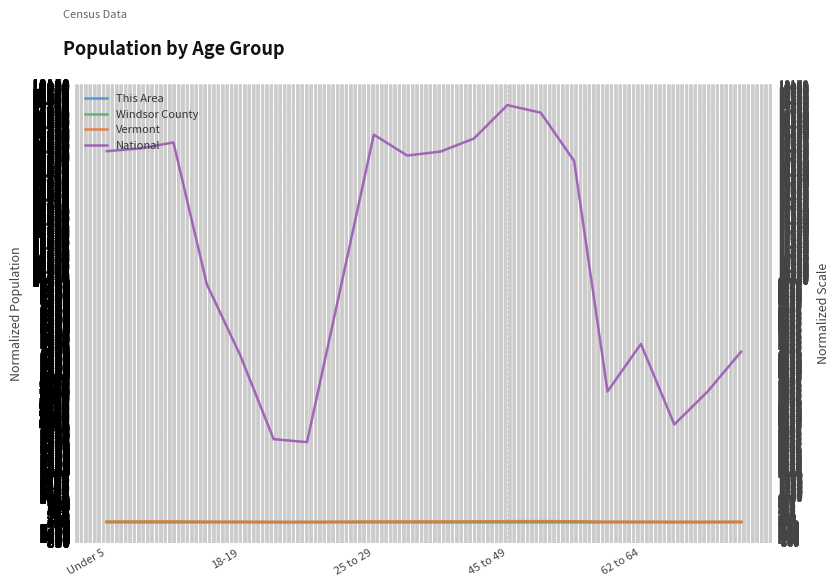

Rank the series at 17 from highest to lowest value.

National, Vermont, Windsor County, This Area